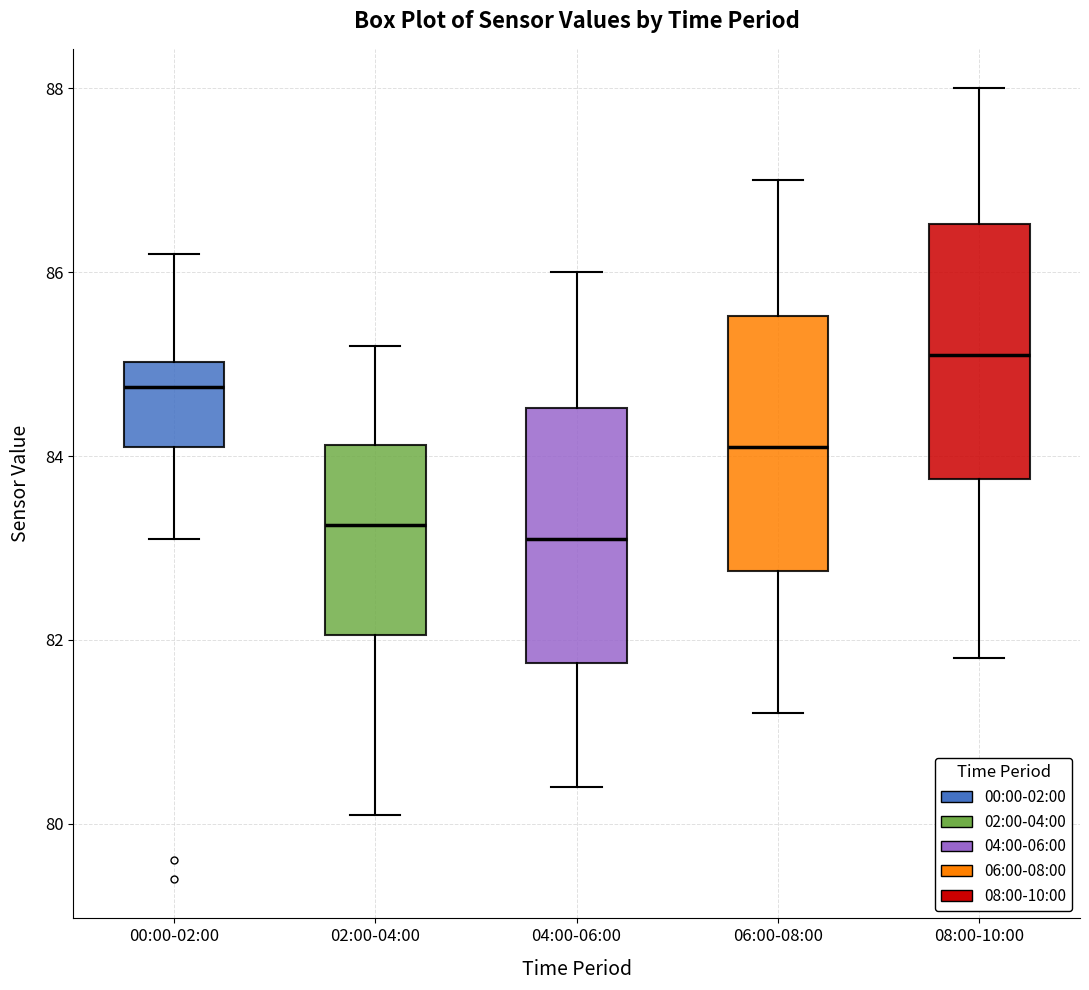

Reading left to right, read every box against the y-axis: the position of its median line, the range the box covers, and the ends of its whiskers. The values are not printed on the chart, so give them approximately, as read against the axis.

00:00-02:00: median 84.8, box 84.2 to 85.0, whiskers 83.2 to 86.2
02:00-04:00: median 83.2, box 82.0 to 84.2, whiskers 80.2 to 85.2
04:00-06:00: median 83.2, box 81.8 to 84.6, whiskers 80.4 to 86.0
06:00-08:00: median 84.2, box 82.8 to 85.6, whiskers 81.2 to 87.0
08:00-10:00: median 85.2, box 83.8 to 86.6, whiskers 81.8 to 88.0